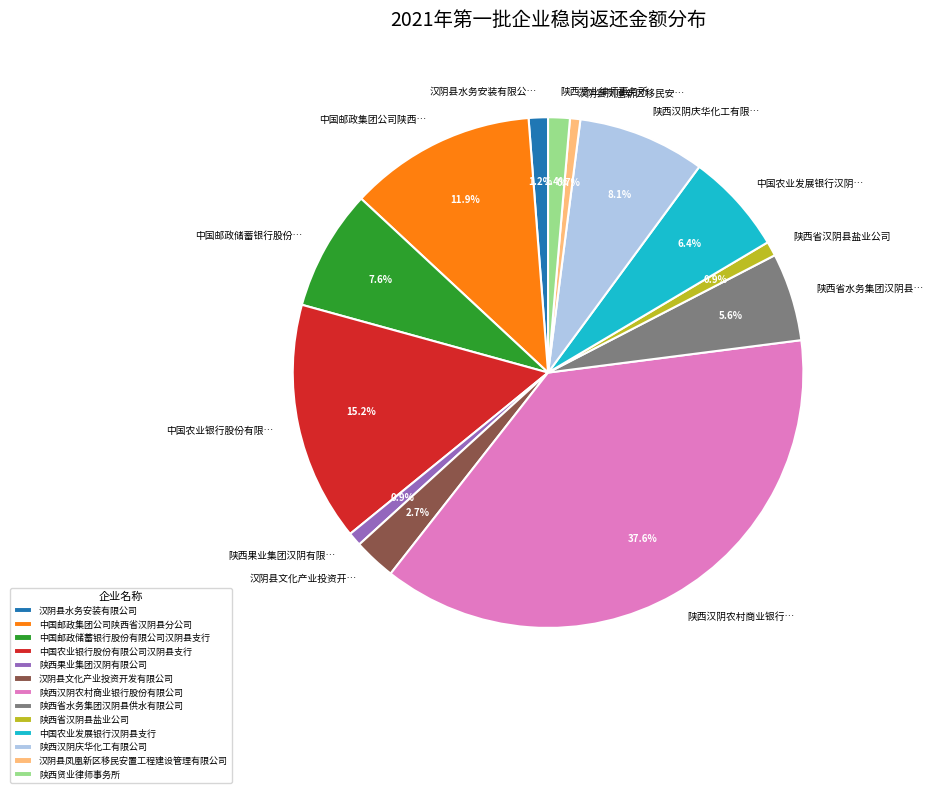

Does 汉阴县水务安装有限公司 account for over 50% of the chart?

No